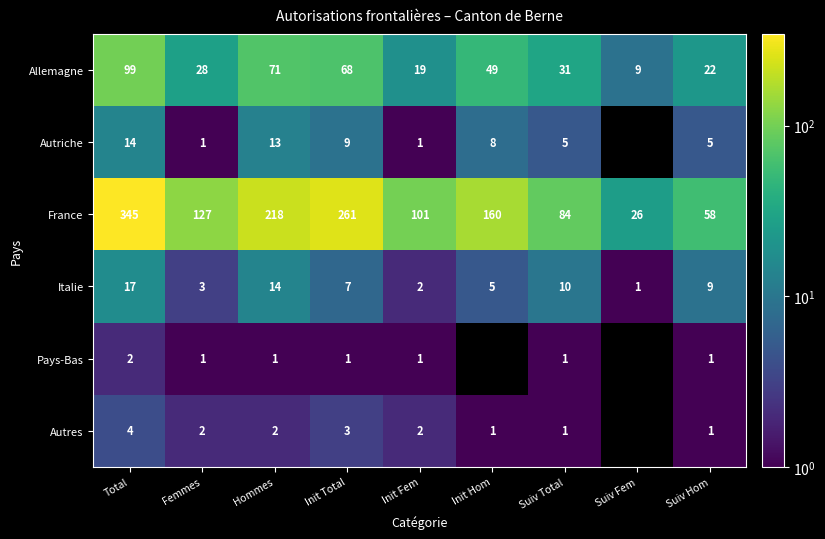

The value of Autres at Suiv Hom is 1. True or false?

True